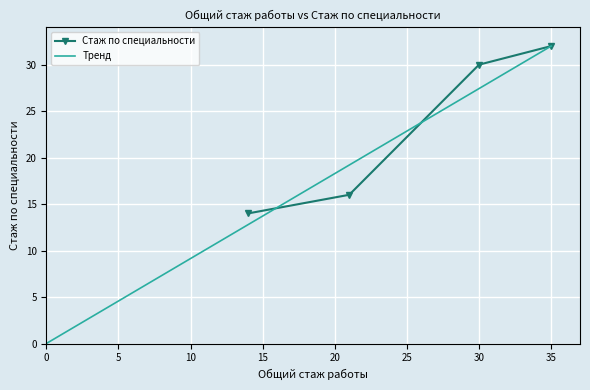

Reading left to right, transcribe all the data shown in this chart.

14	16	30	32